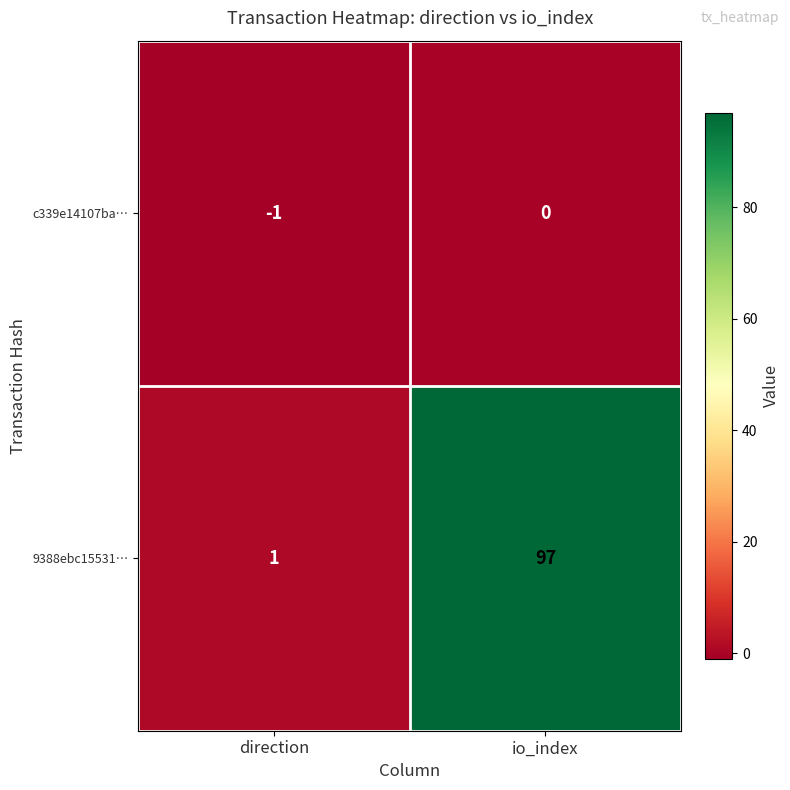

At which label is c339e14107ba… closest to 0?

io_index